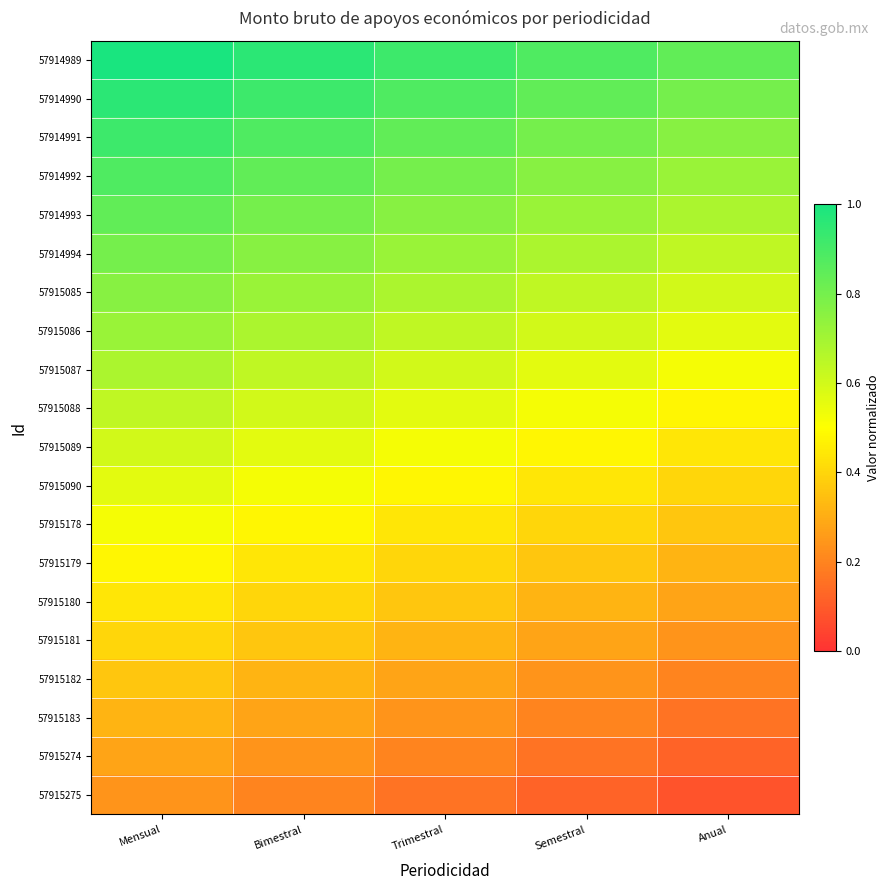

Which category has the highest value across all series?

Mensual